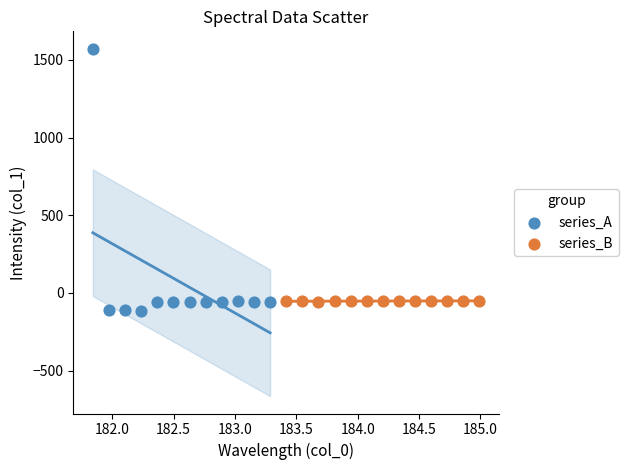

What are all the series names shown in the legend?

series_A, series_B